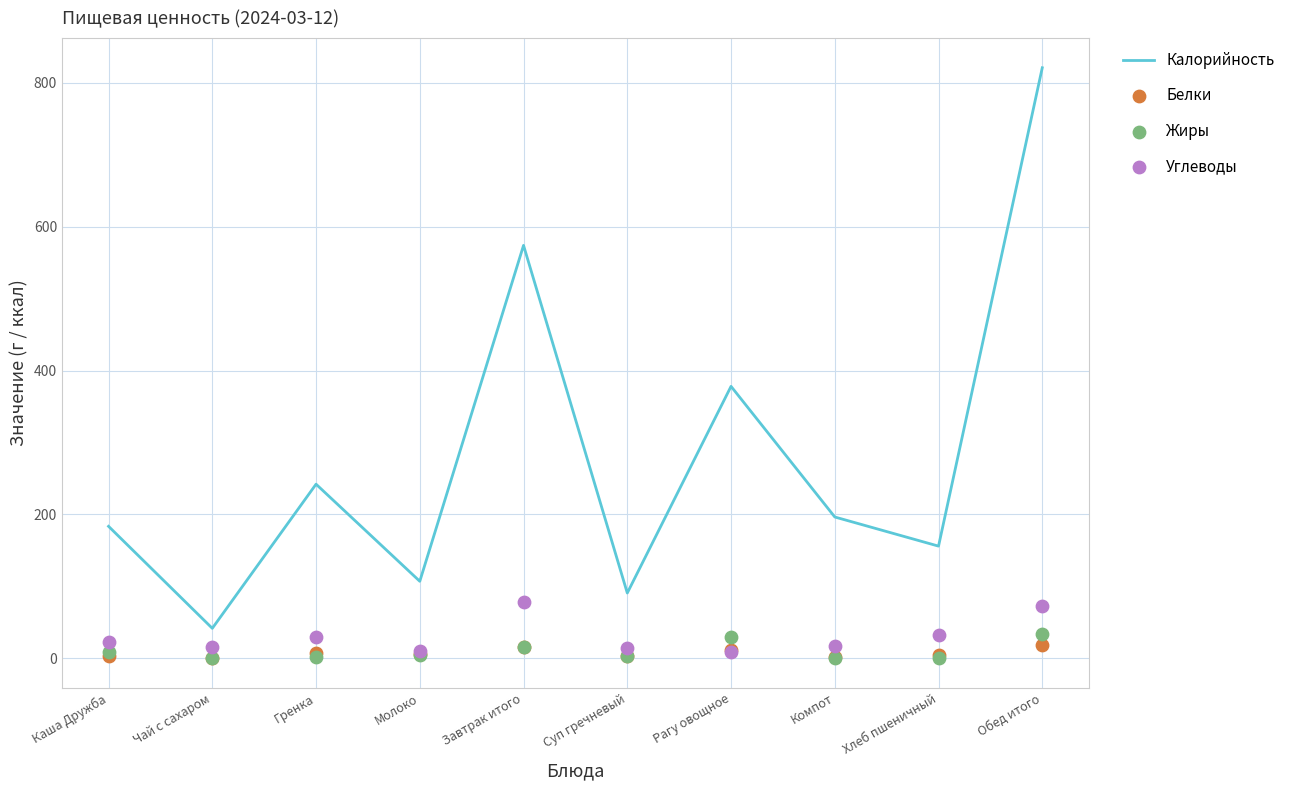

What are all the series names shown in the legend?

Калорийность, Белки, Жиры, Углеводы